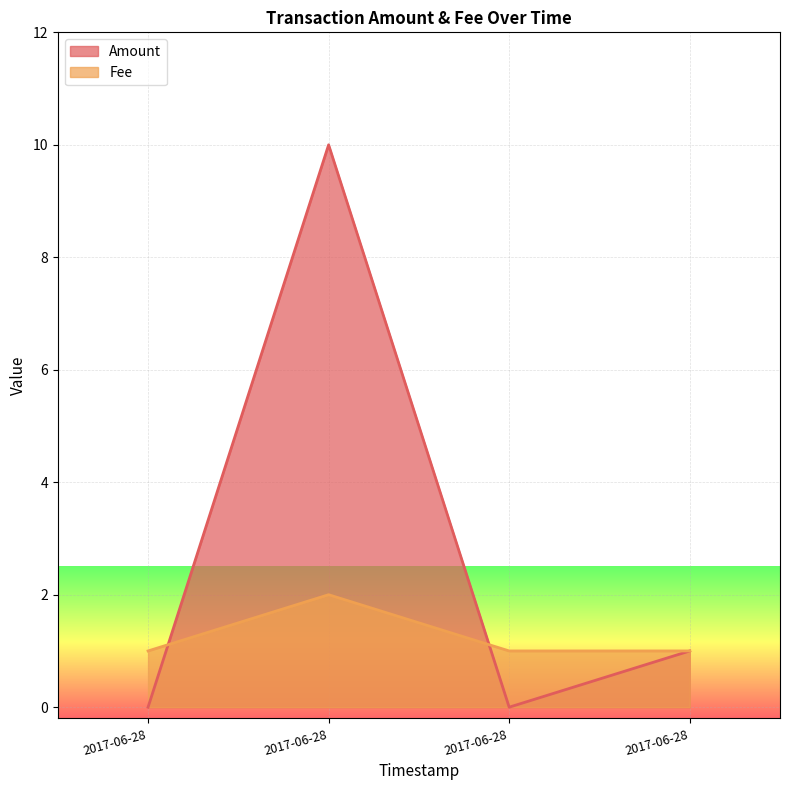

Is it true that Fee equals 1 at 2017-06-28?

False